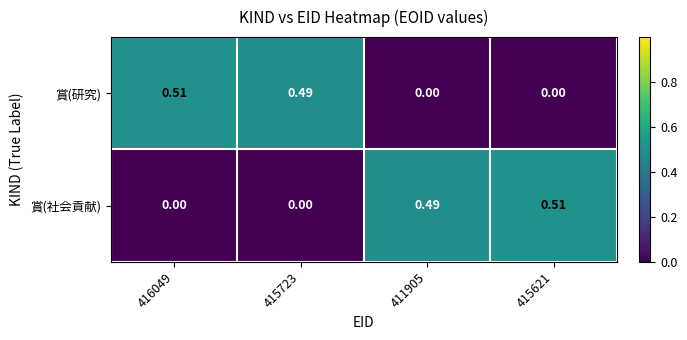

How many values in 賞(社会貢献) are above zero?

2